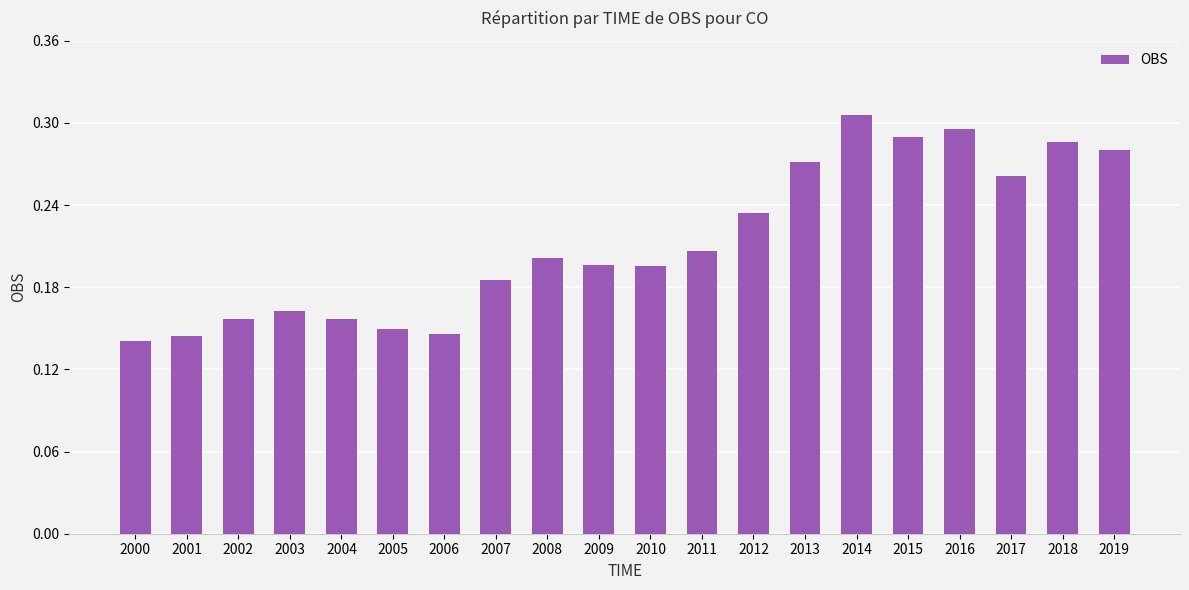

What is the sum of all values?

4.3